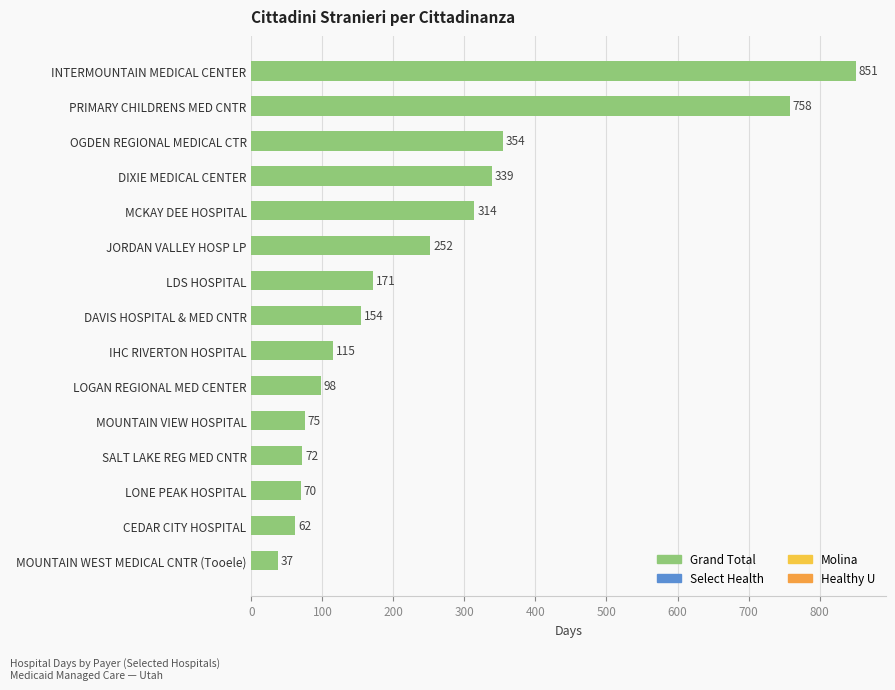

Which has a higher value, LDS HOSPITAL or OGDEN REGIONAL MEDICAL CTR?

OGDEN REGIONAL MEDICAL CTR